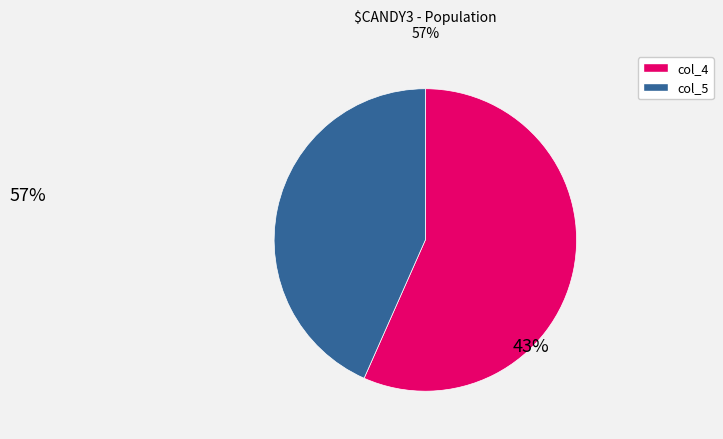

Is col_4 the majority of the pie?

Yes